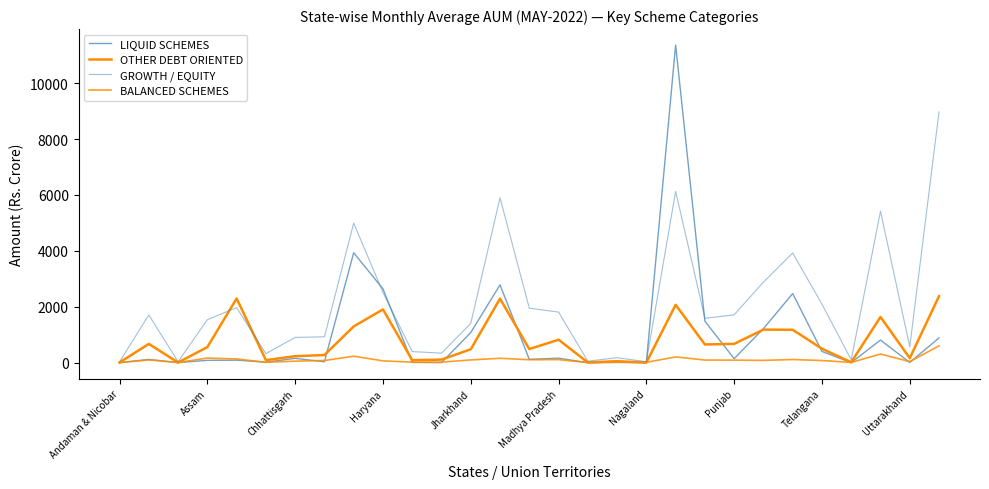

How many lines are shown in the chart?

4